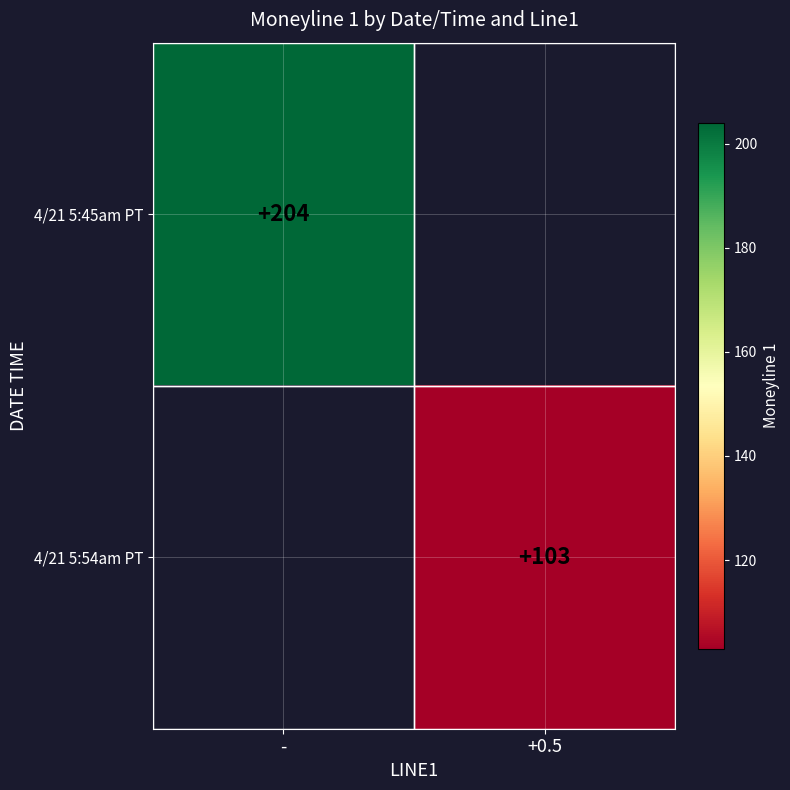

Which category has the lowest value across all series?

+0.5